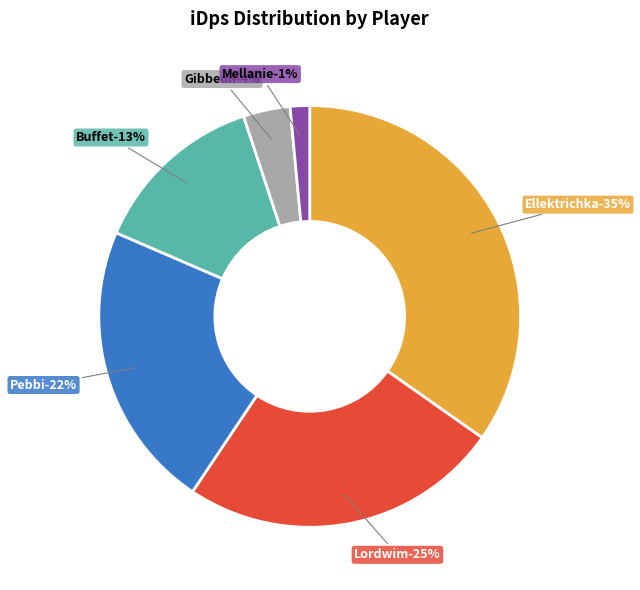

To the nearest percent, what portion does Ellektrichka represent?

35%